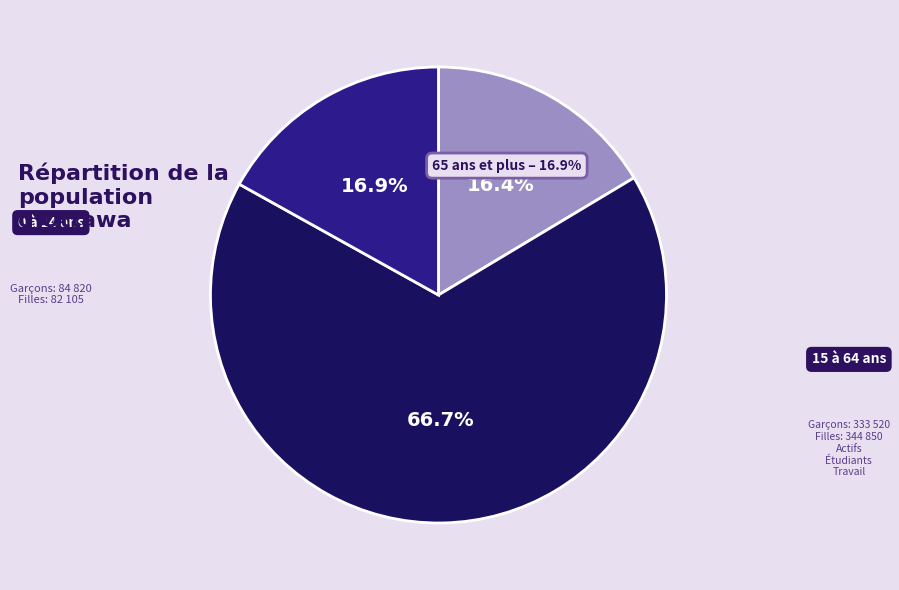

Is 65 ans et plus the majority of the pie?

No